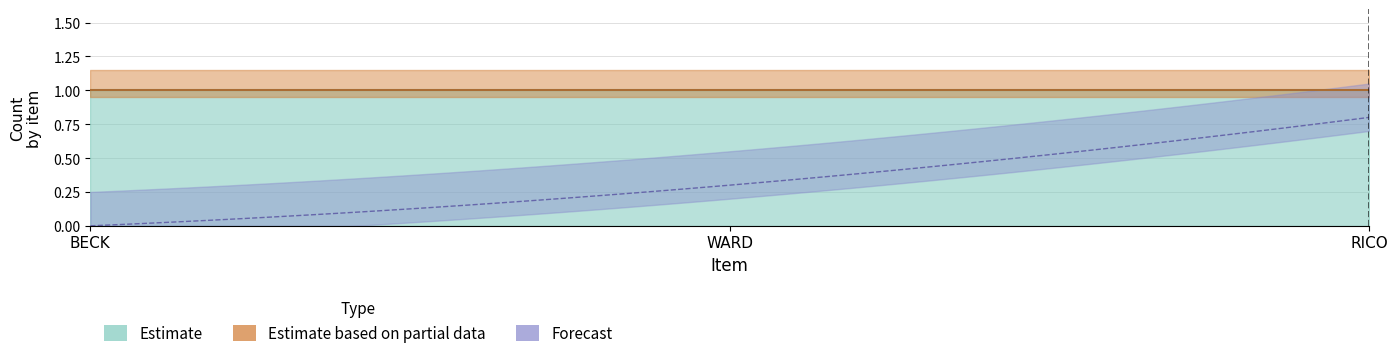

Where is Estimate based on partial data nearest to the value 0?

BECK